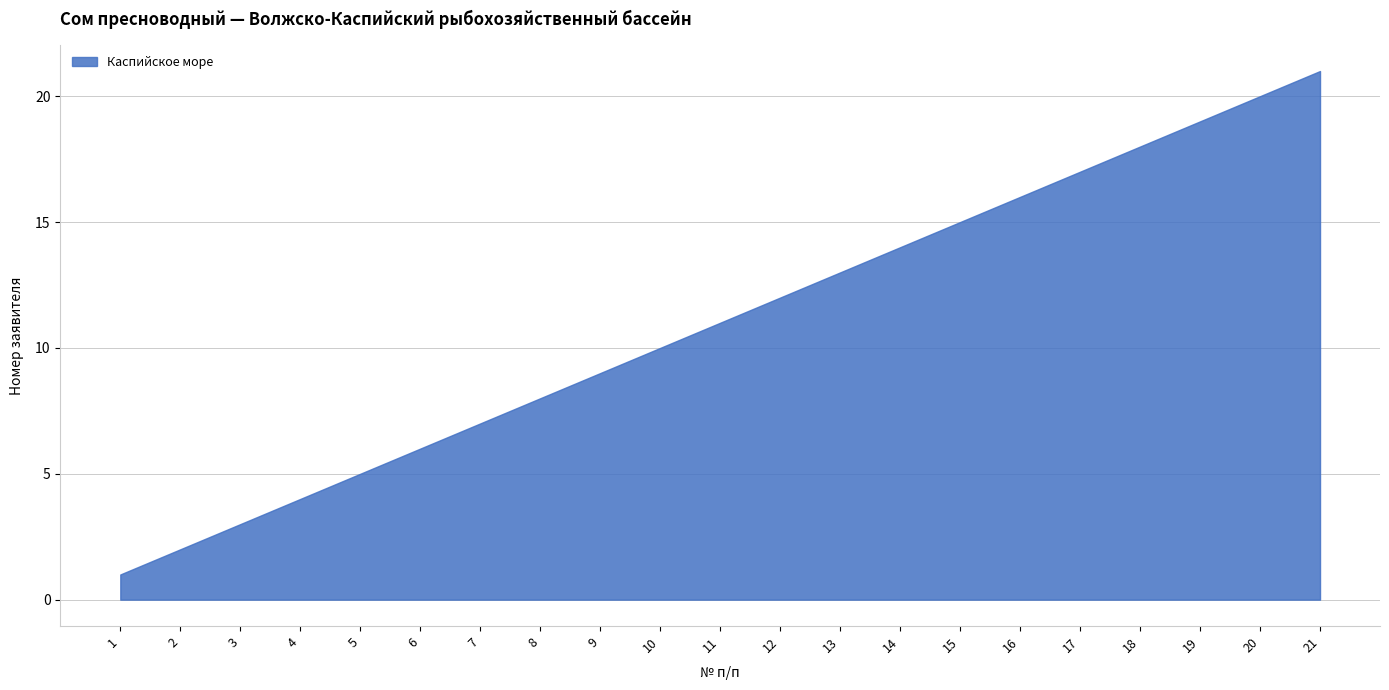

True or false: there are more than 2 points higher than both neighbors.

False